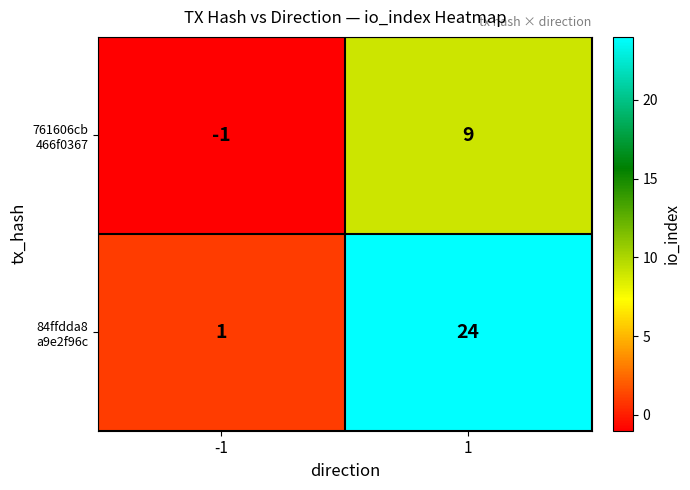

What is the greatest value displayed?

24